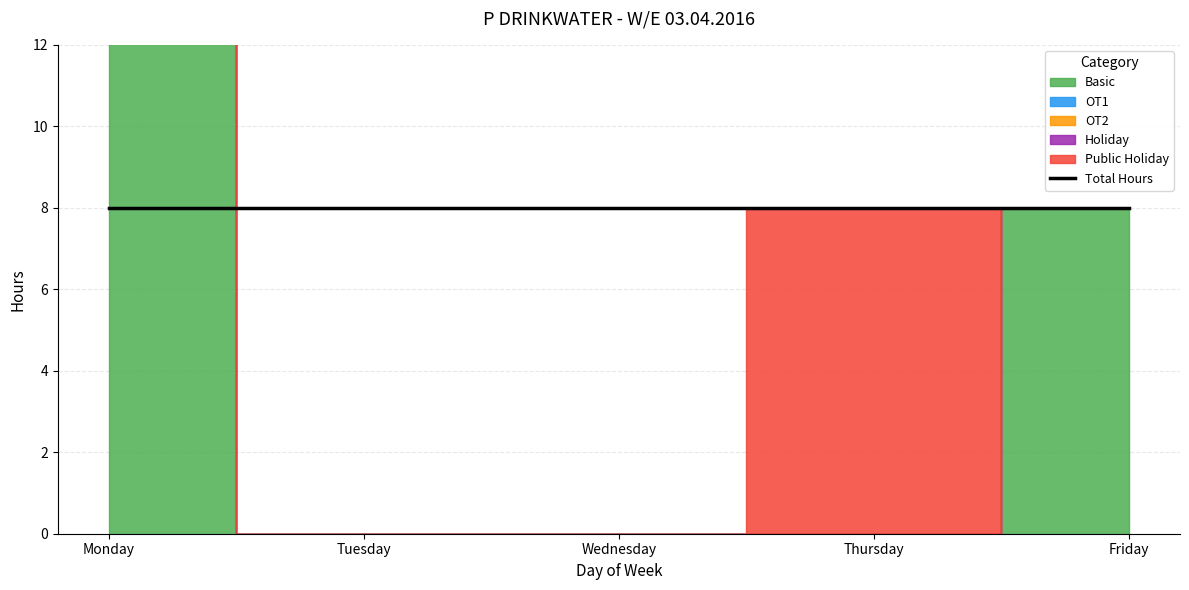

True or false: OT1 and OT2 cross at least once.

False